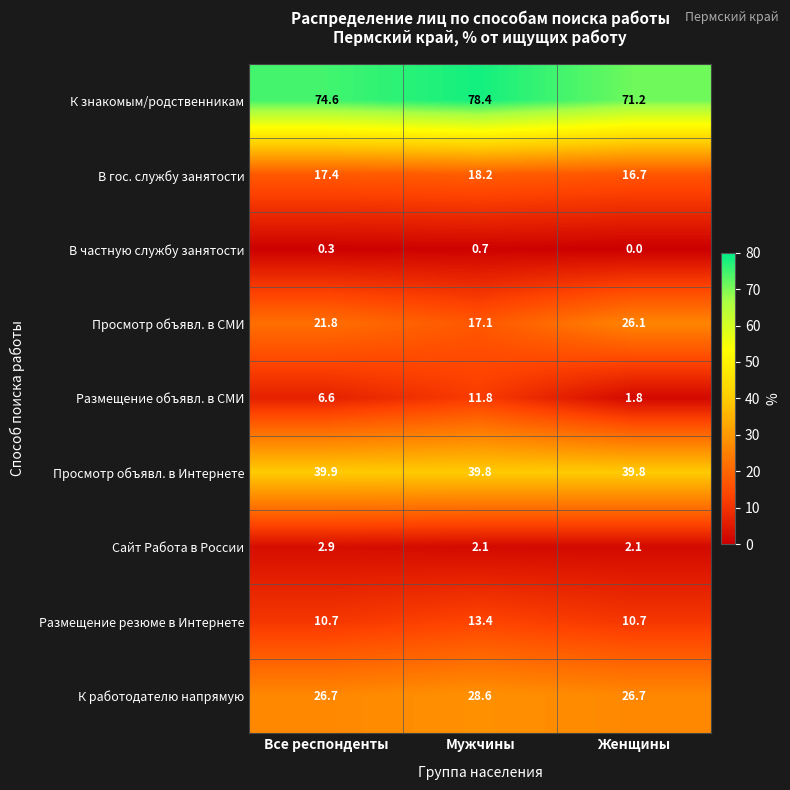

Which label corresponds to the smallest value in the chart?

Женщины